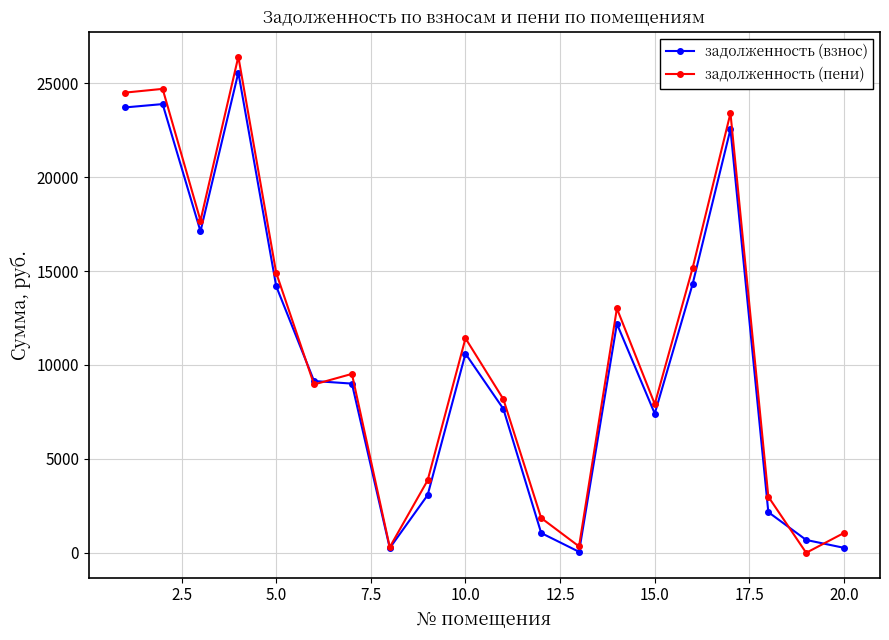

At how many categories does at least one series exceed 18954?

4